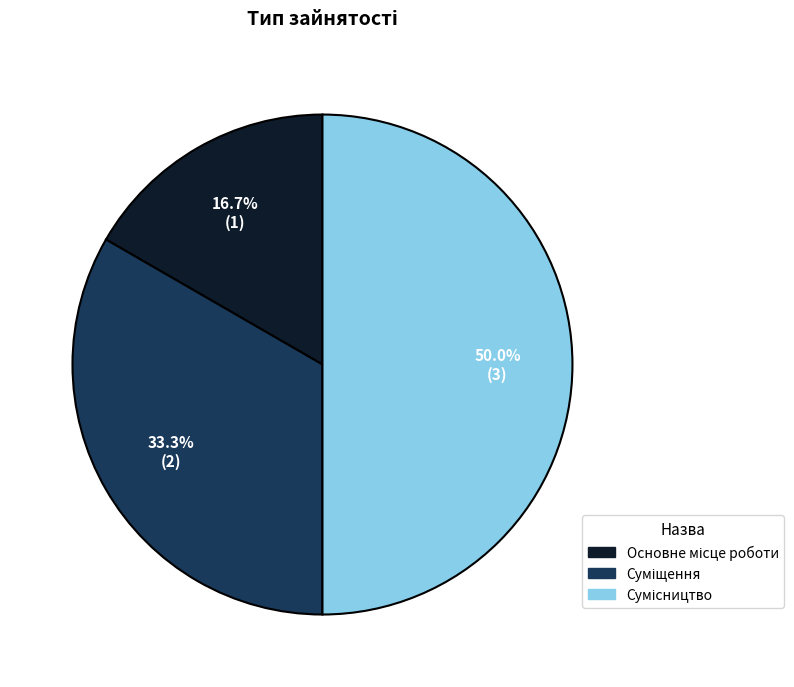

Does any single category account for the majority?

No